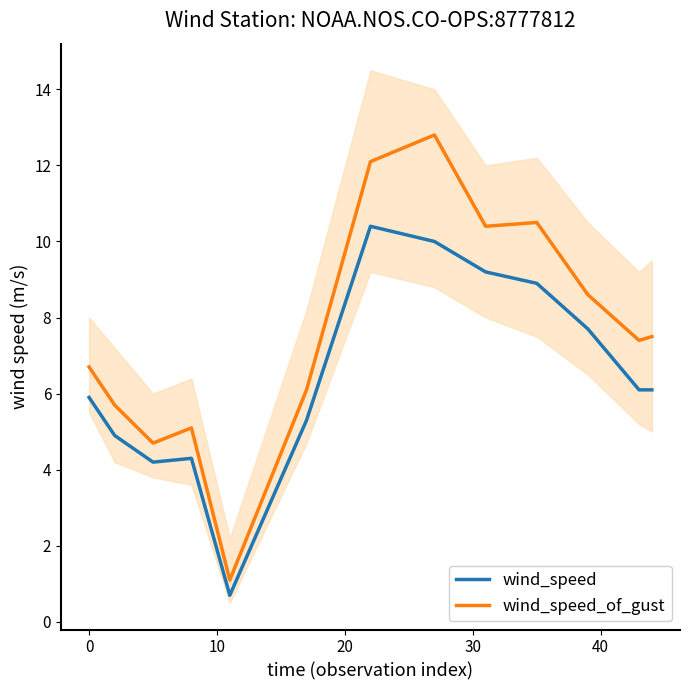

How many interior local valleys does the wind_speed_of_gust series have?

4